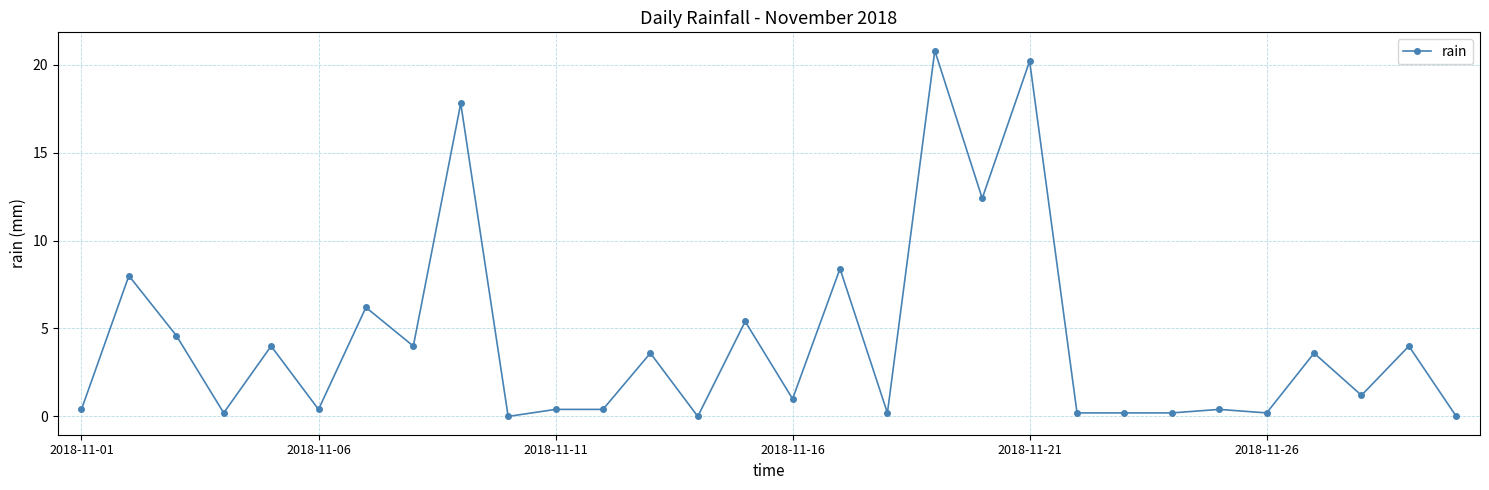

What is the value of the 20th point from the left?

12.4